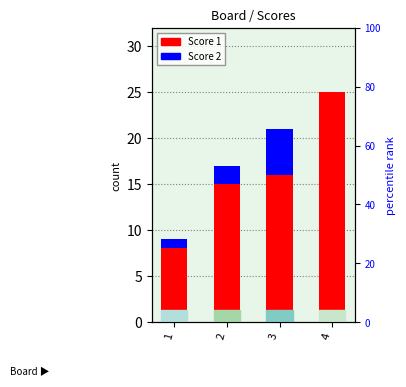

How many data points in Score 1 are less than 16?

2